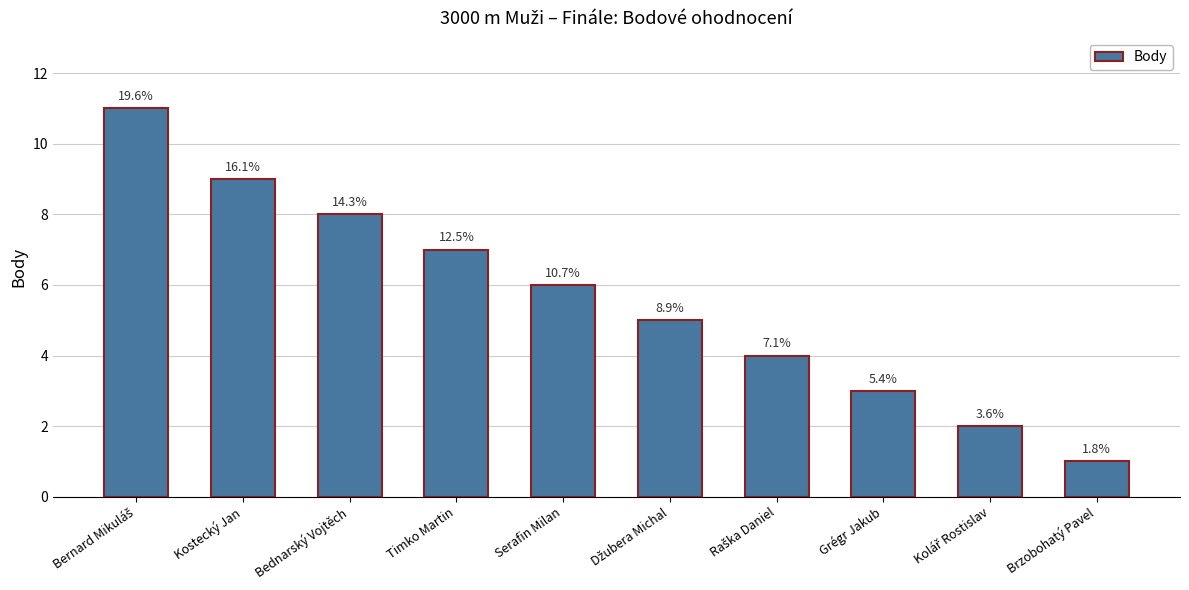

Rank the categories by value from lowest to highest.

Brzobohatý Pavel, Kolář Rostislav, Grégr Jakub, Raška Daniel, Džubera Michal, Serafin Milan, Timko Martin, Bednarský Vojtěch, Kostecký Jan, Bernard Mikuláš